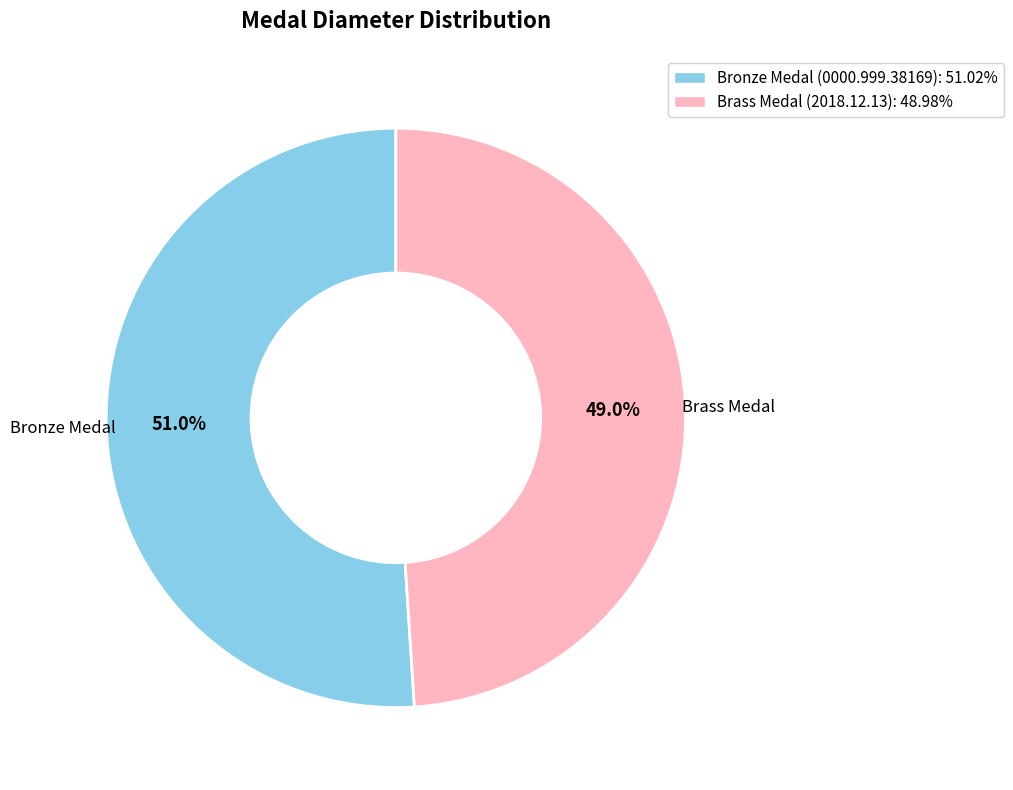

Combined, do Brass Medal (2018.12.13) and Bronze Medal (0000.999.38169) account for over 50%?

Yes